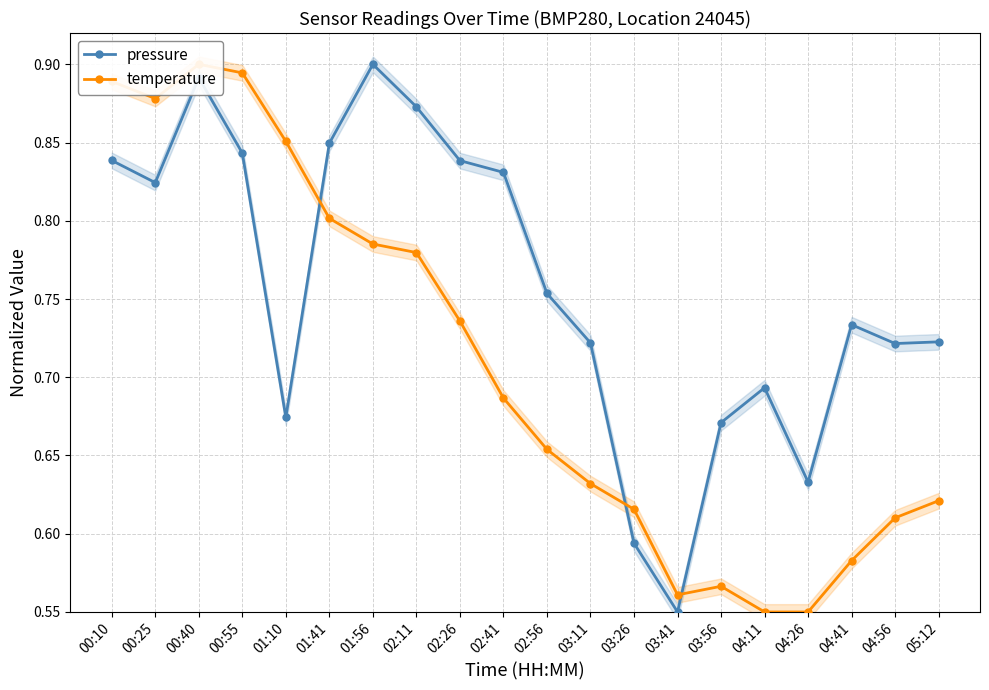

What is the highest value of the temperature series?

0.9